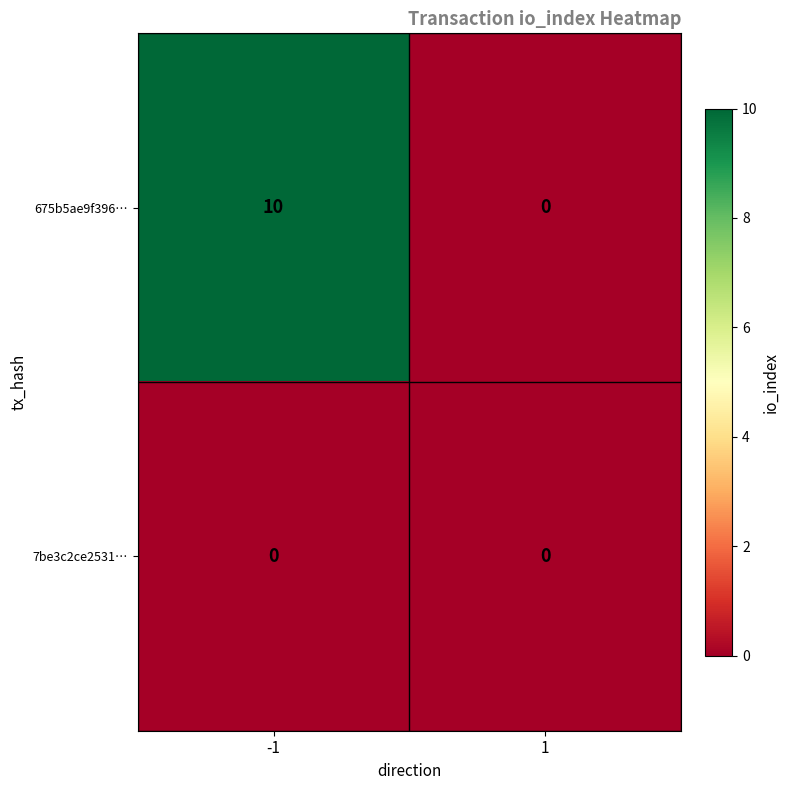

Which series has the largest total across all categories?

675b5ae9f396…